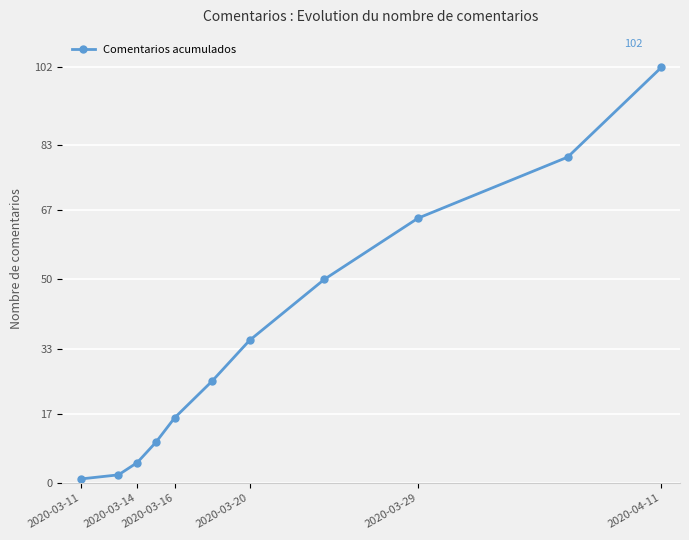

True or false: there are more than 0 points higher than both neighbors.

False